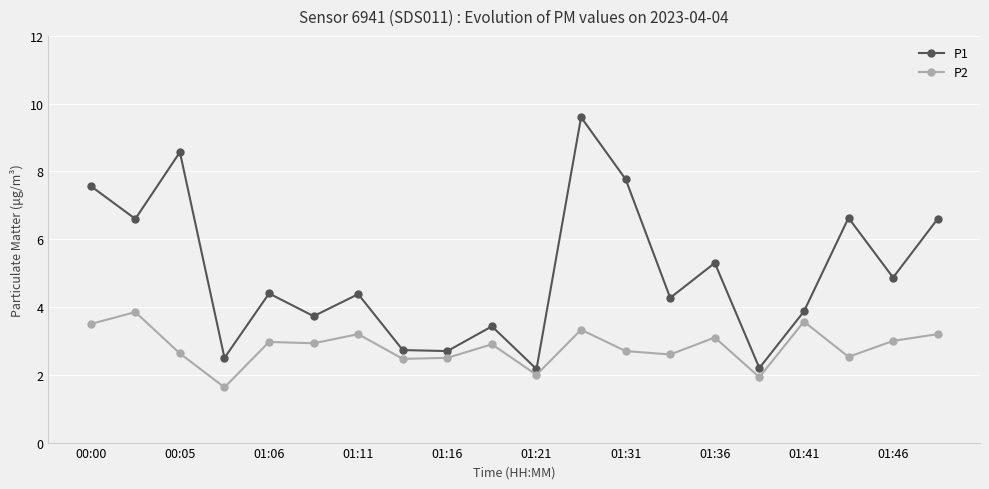

What is the value of the P1 point at the 6th from the left?

3.7